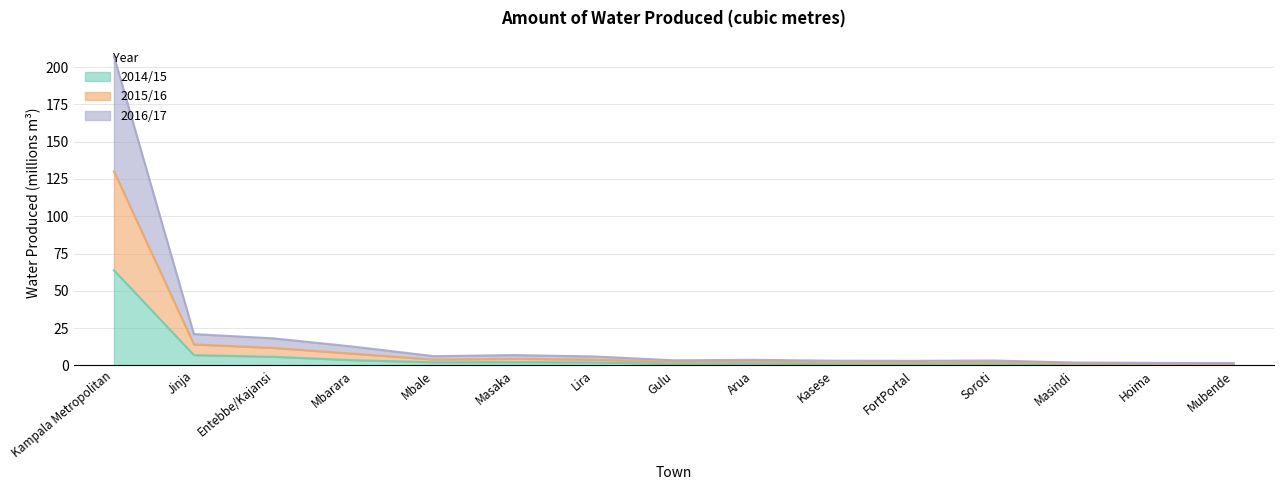

What is the difference between the highest and lowest values at Mubende?

1.2